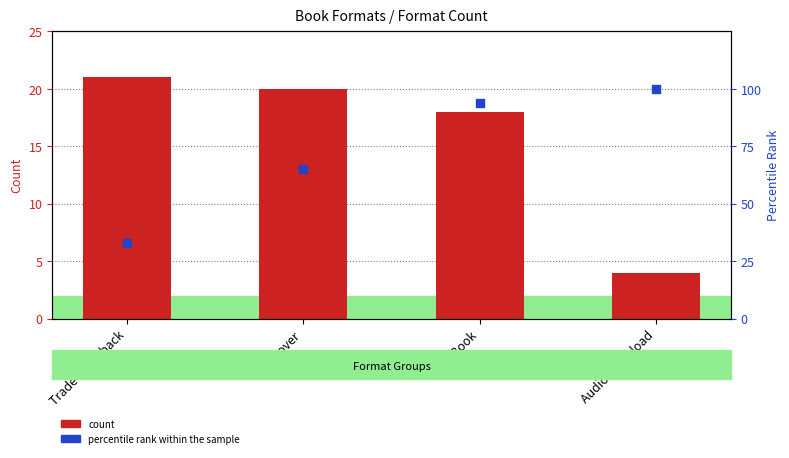

Is the value of count at eBook greater than the value of percentile rank within the sample at Hardcover?

No